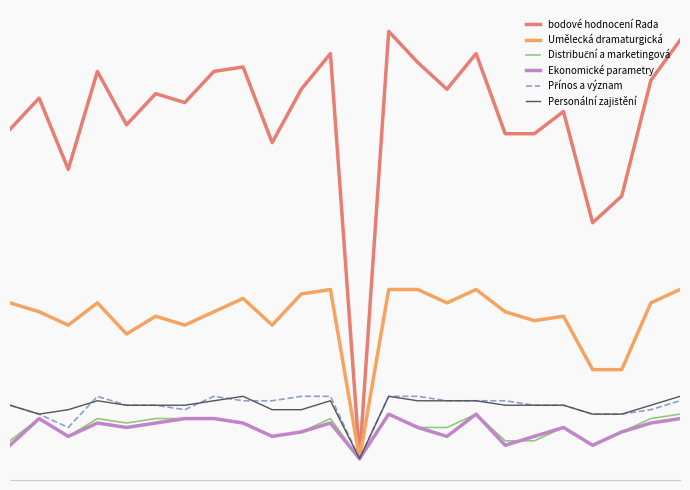

In Přínos a význam, how many points are lower than both neighbors (excluding endpoints)?

3